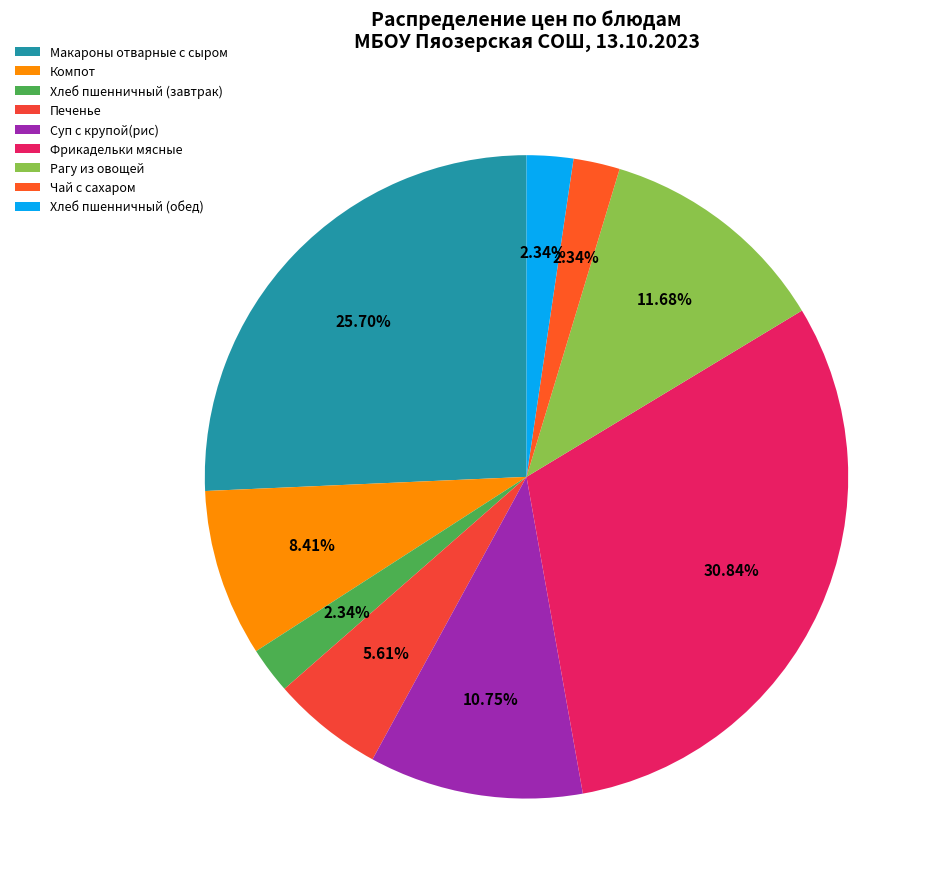

Approximately how many times larger is the value at Суп с крупой(рис) compared to Компот?

1.3